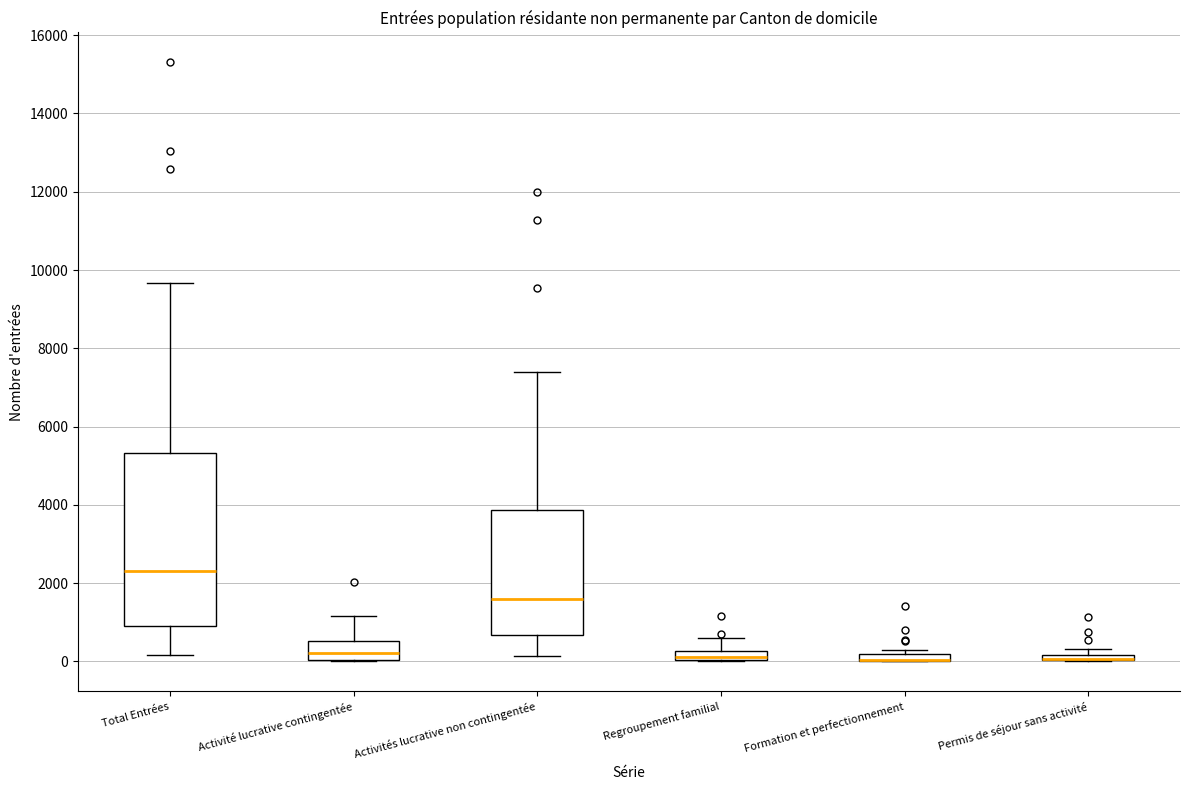

Which box is the tallest, from its lower edge to its upper edge?

Total Entrées